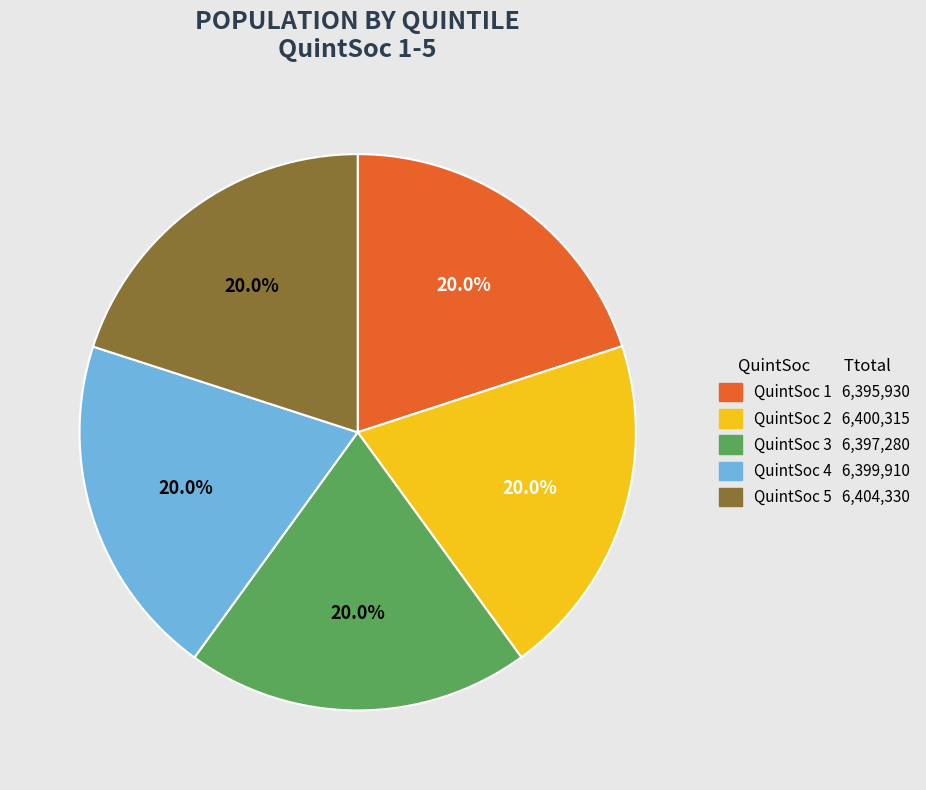

How many slices are in this pie chart?

5